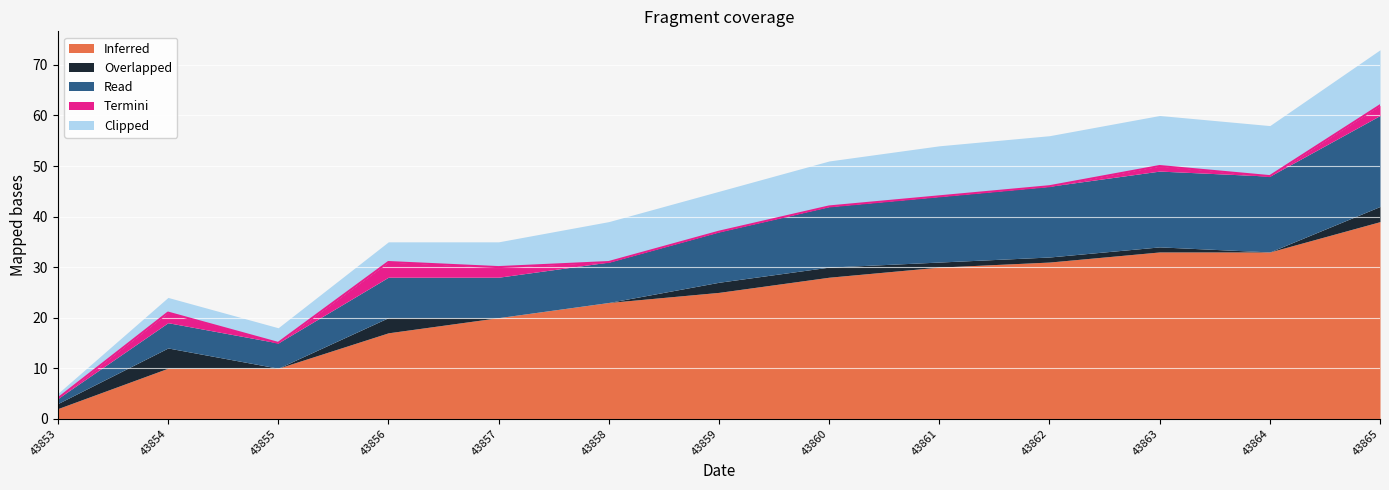

How many Clipped values are between 4 and 10?

9